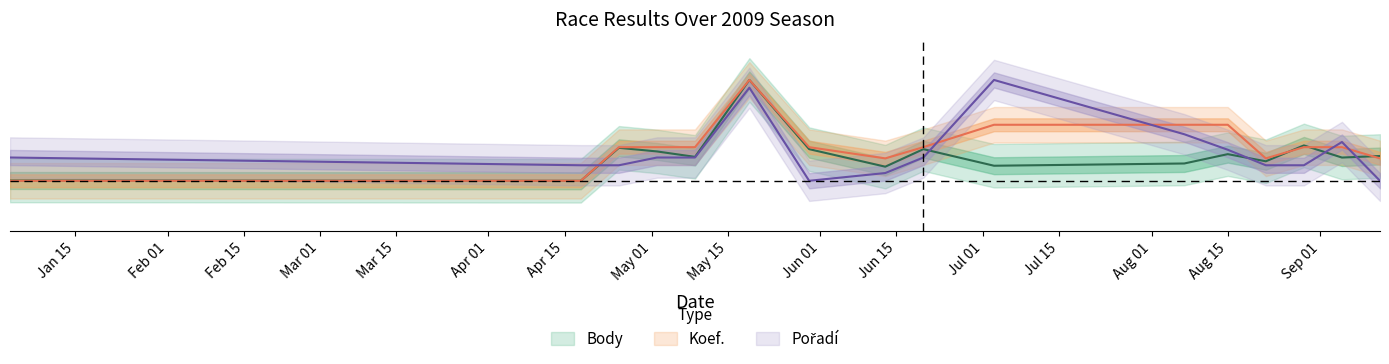

What value does the Koef. series have at Aug 15?

0.6